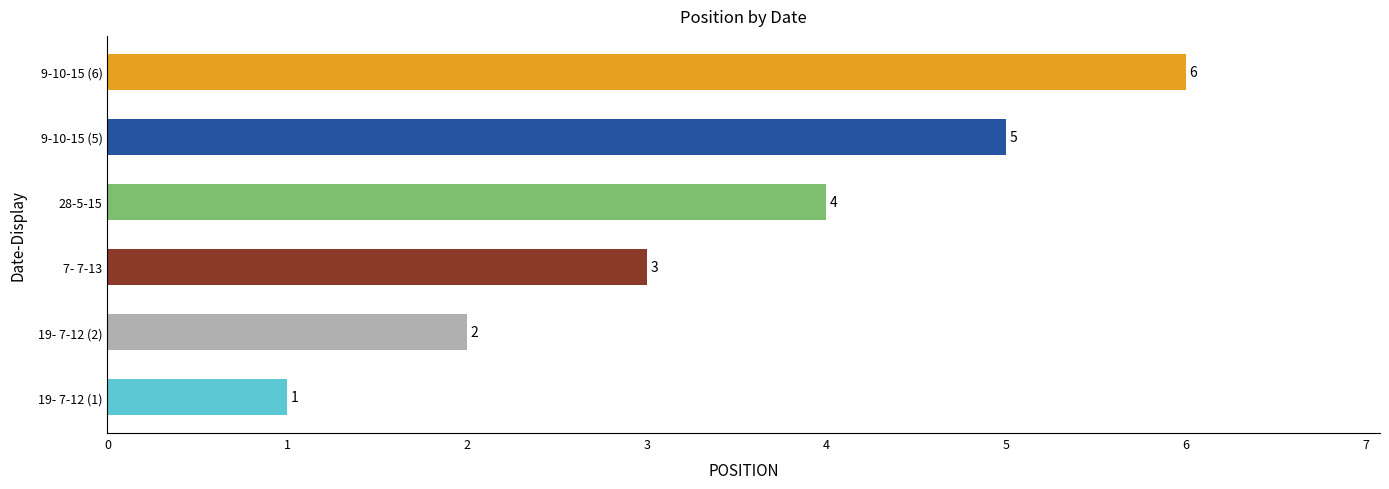

What is the maximum value shown in the chart?

6